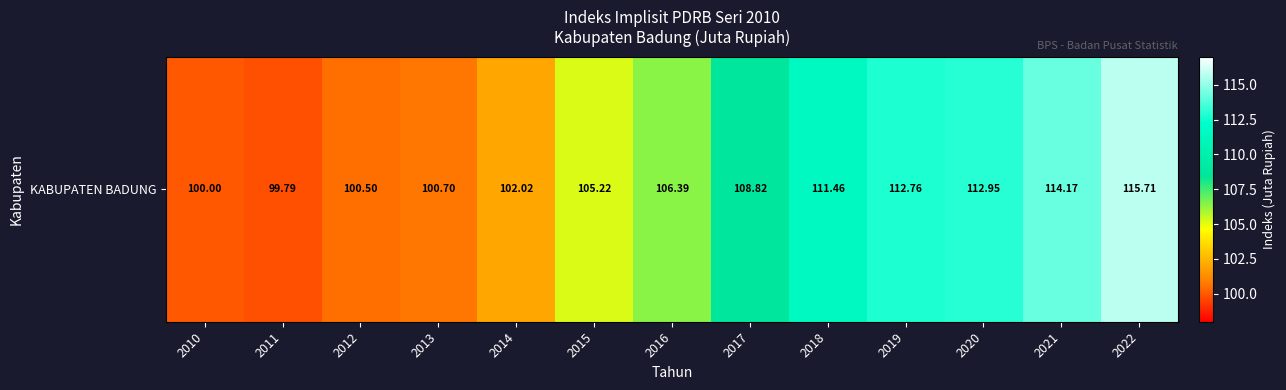

What is the minimum value shown in the chart?

99.8